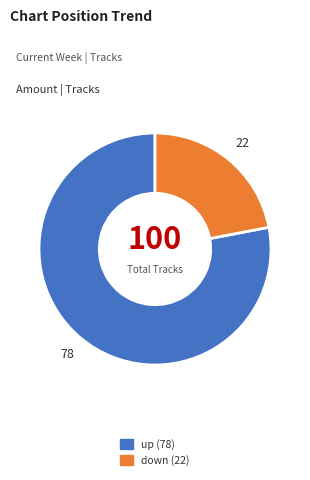

How many segments does this pie chart have?

2